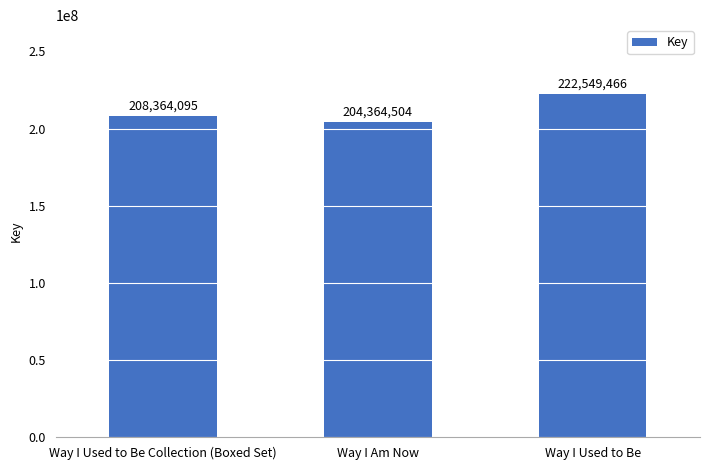

What is the sum of all values?

635278065